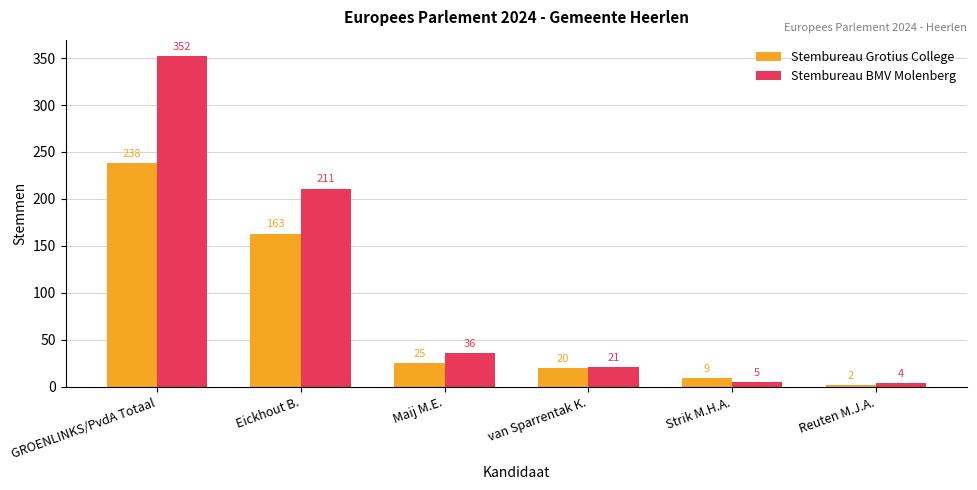

Which category has the highest value in the Stembureau Grotius College series?

GROENLINKS/PvdA Totaal